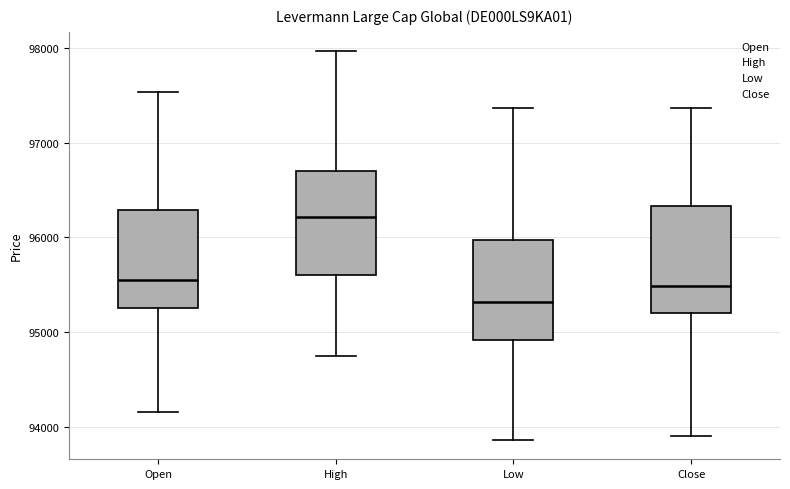

Which box has the highest median line?

High